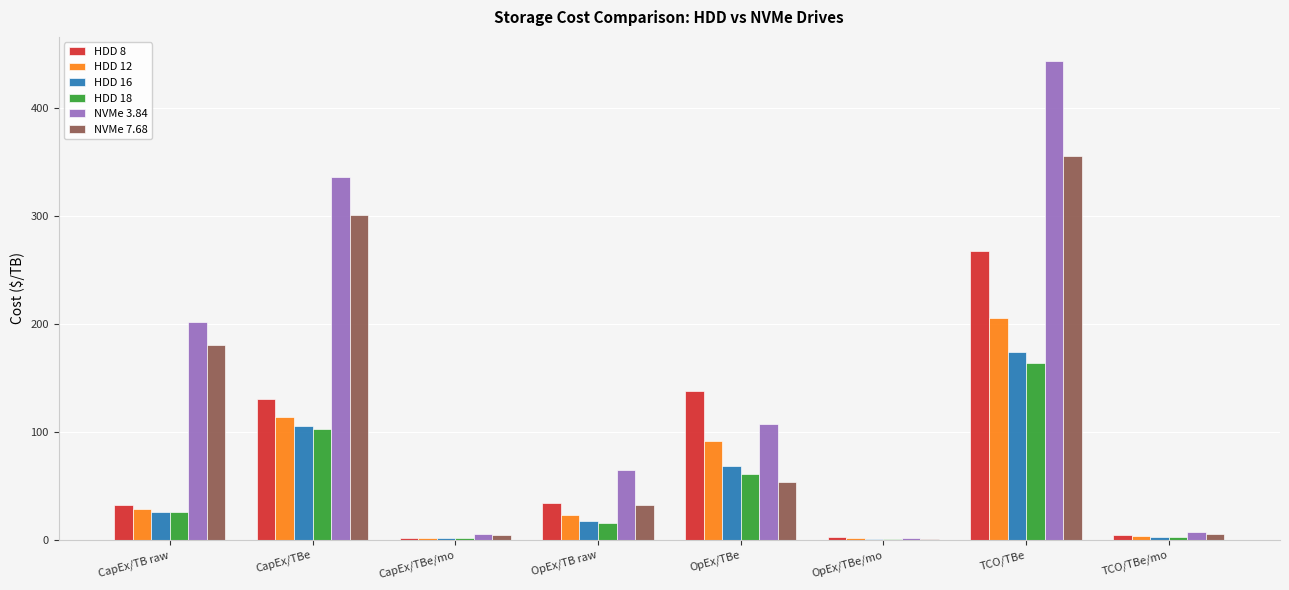

What is the highest value of the NVMe 7.68 series?

355.3